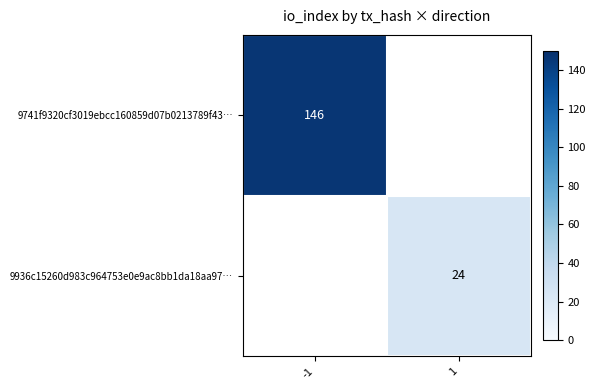

Is it true that 9741f9320cf3019ebcc160859d07b0213789f43… equals 50.7 at -1?

False